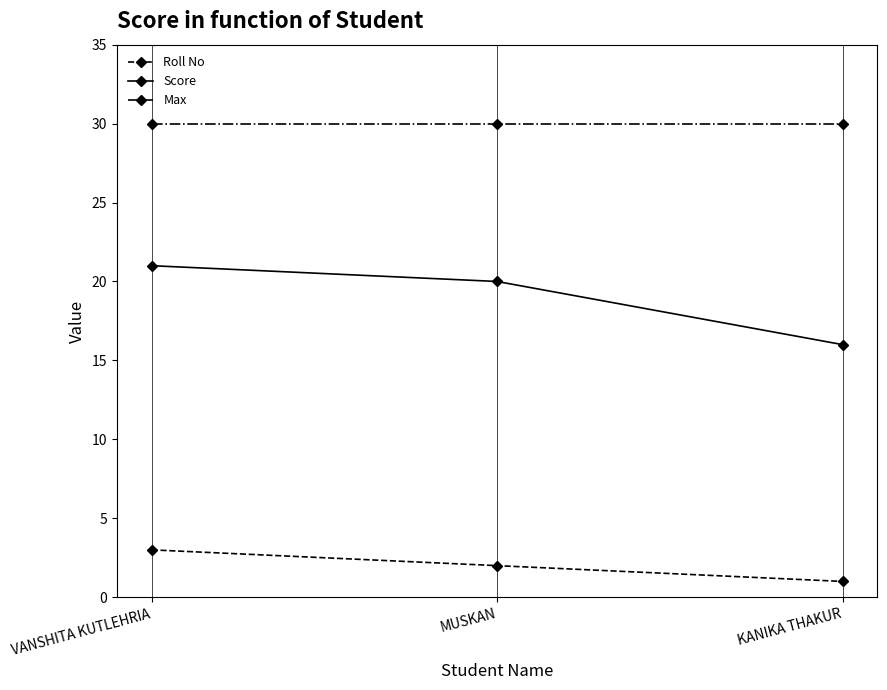

Rank the series by their average value, from highest to lowest.

Max, Score, Roll No